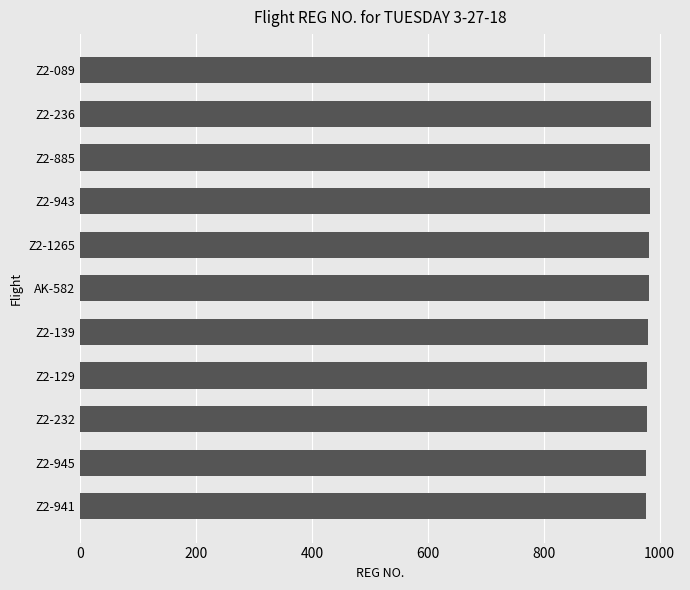

What is the minimum value shown in the chart?

976